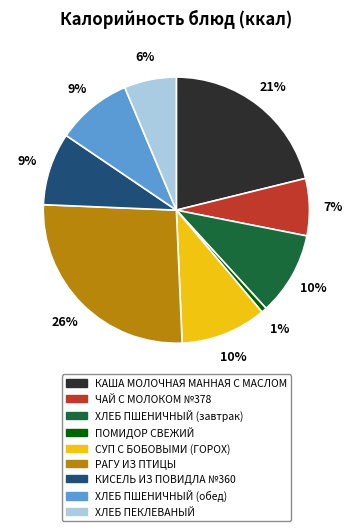

To the nearest percent, what is the average slice percentage?

11%